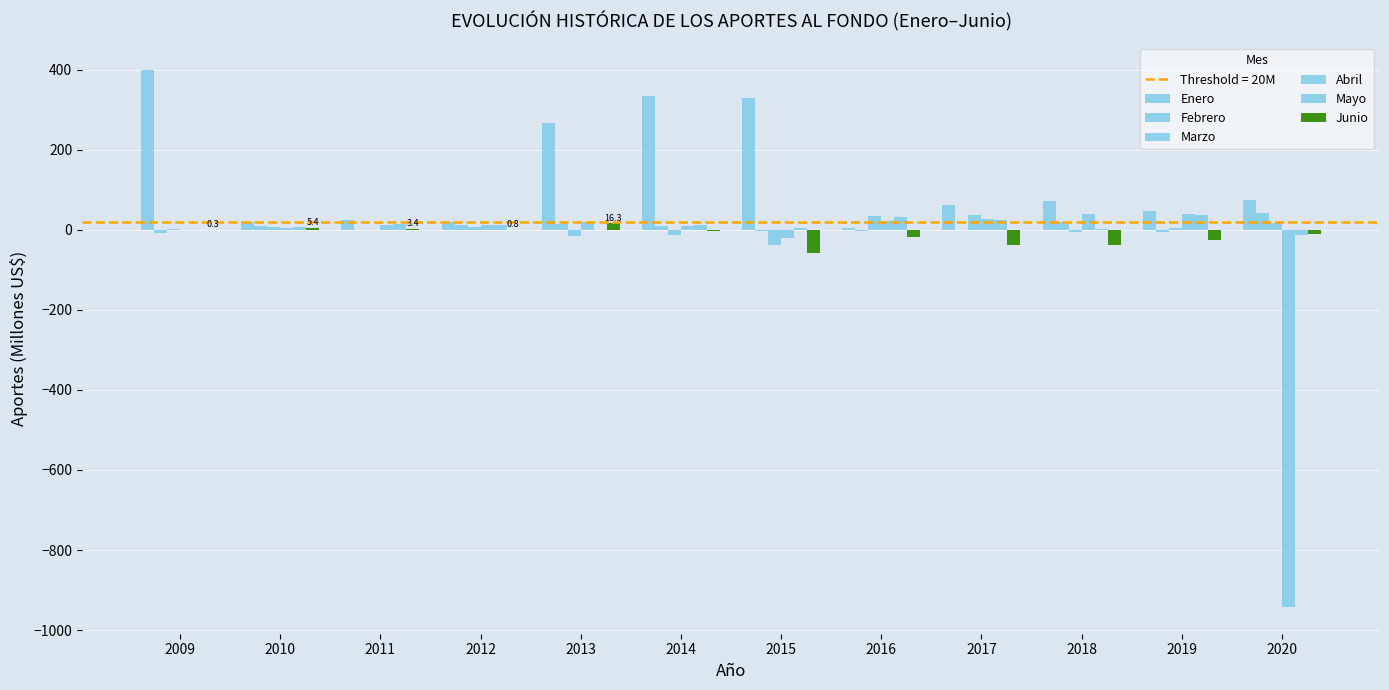

At which category is the sum across all series the highest?

2009